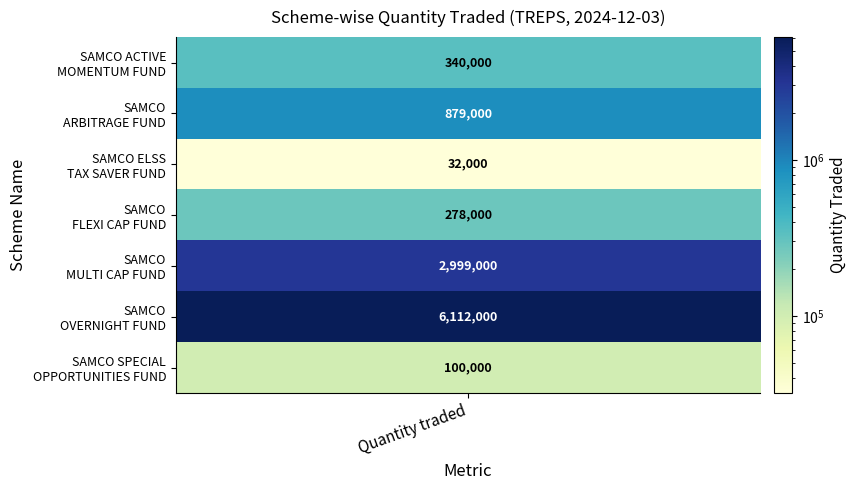

Between SAMCO
ARBITRAGE FUND and SAMCO
OVERNIGHT FUND, which is larger?

SAMCO
OVERNIGHT FUND